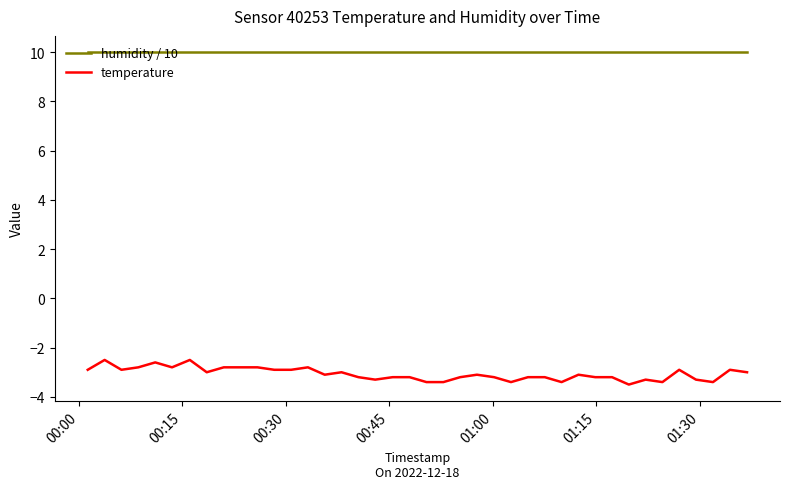

List the series in order of their peak value, lowest first.

temperature, humidity / 10